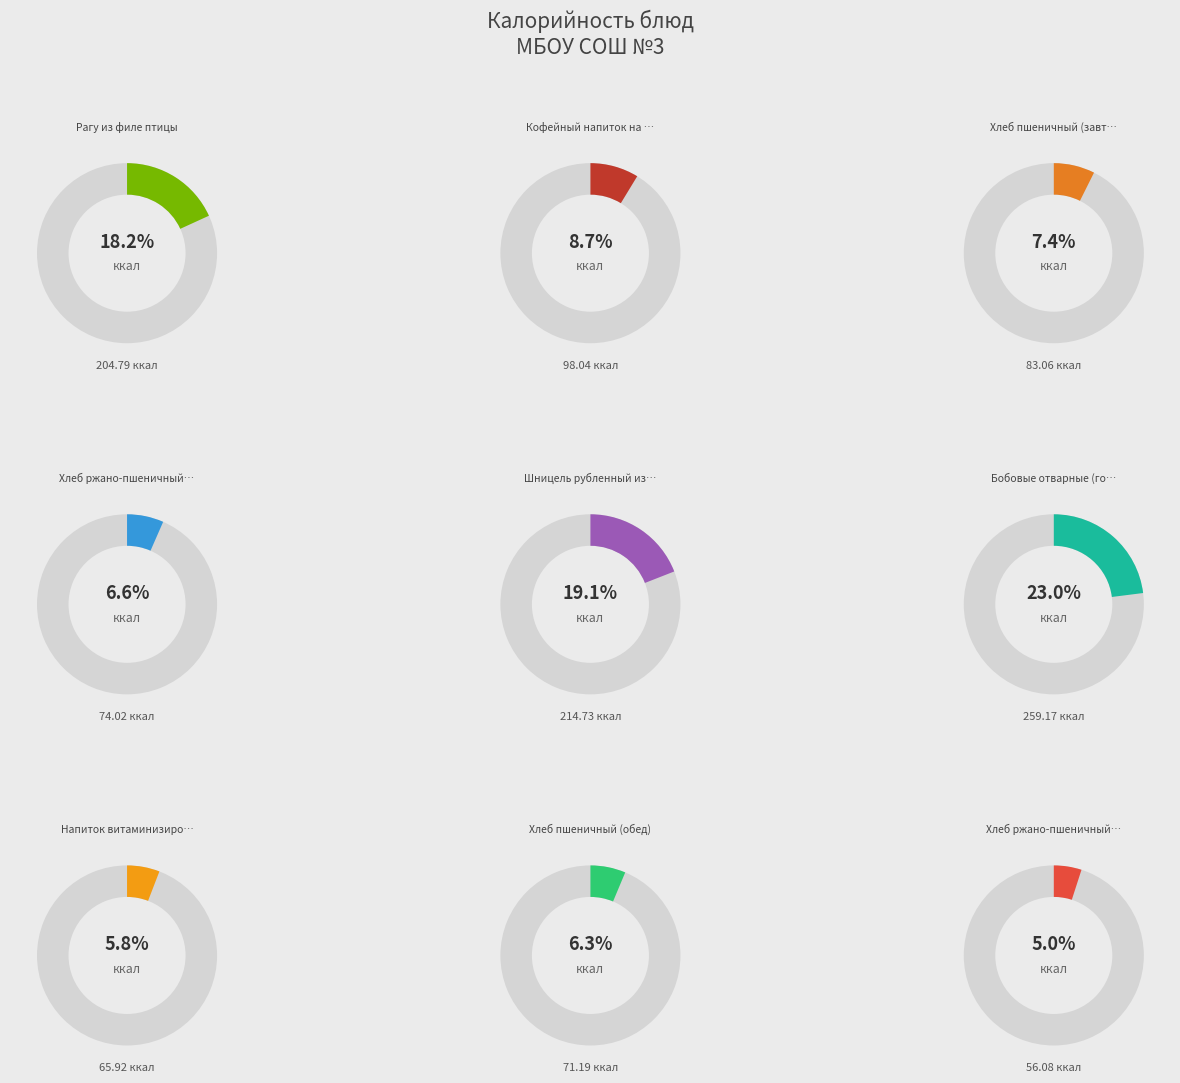

To the nearest percent, what is the difference between the Хлеб ржано-пшеничный (завтрак) and Шницель рубленный из филе птицы slice percentages?

12%